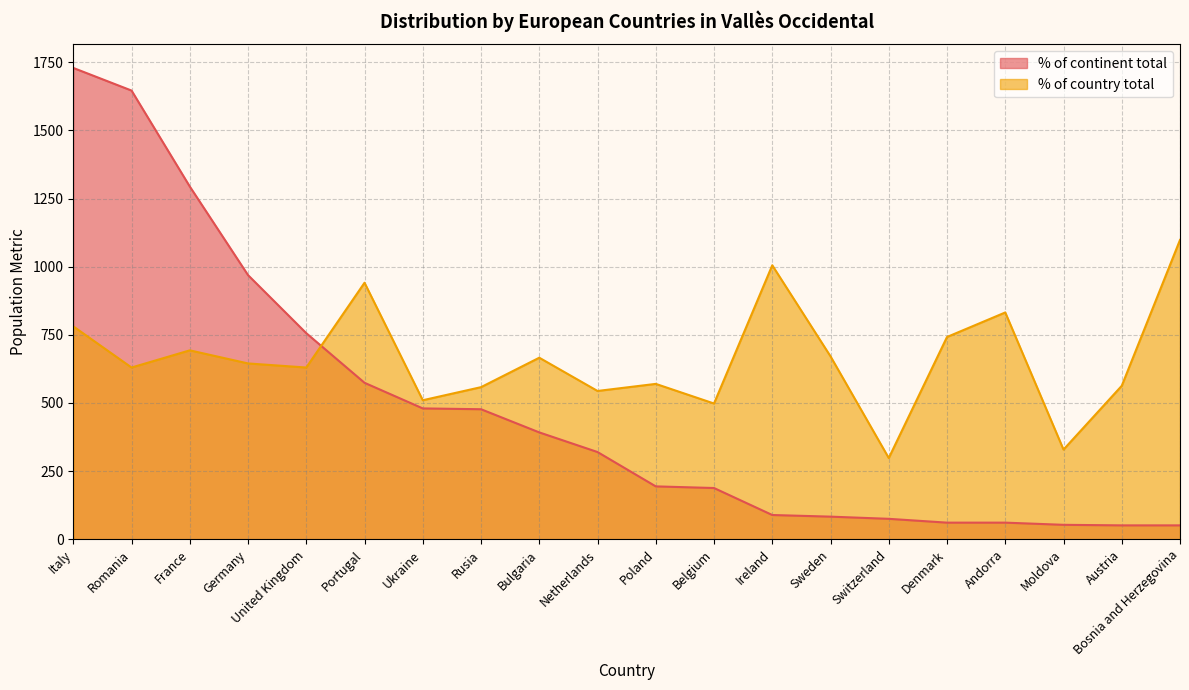

At Netherlands, list the series in order from largest to smallest.

% of country total, % of continent total